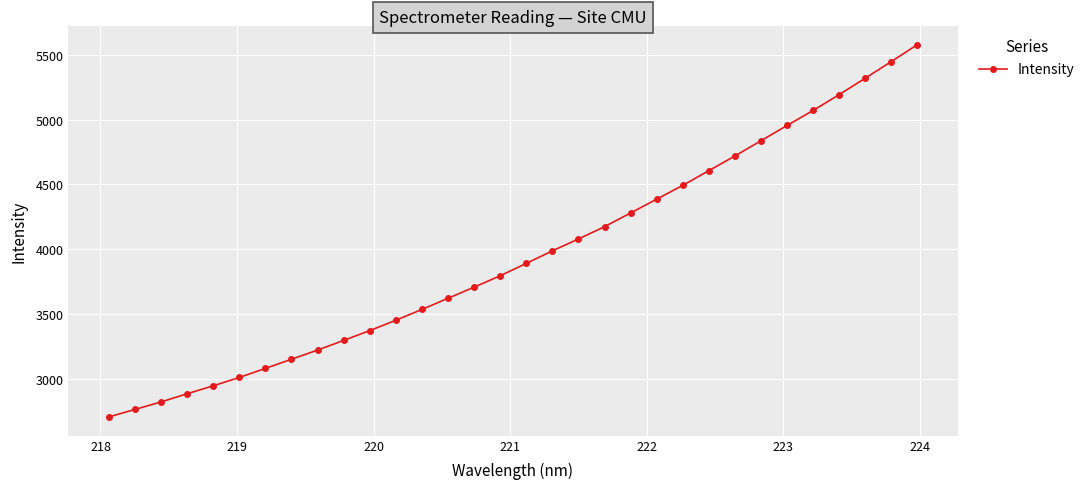

What is the value of the 22nd point from the left?

4386.5